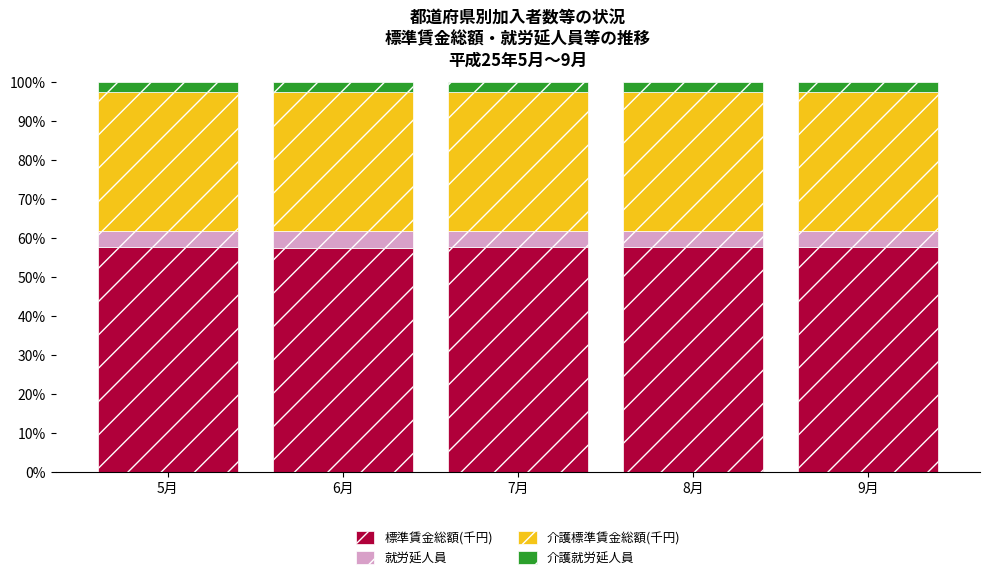

What is the lowest value of the 標準賃金総額(千円) series?

57.4